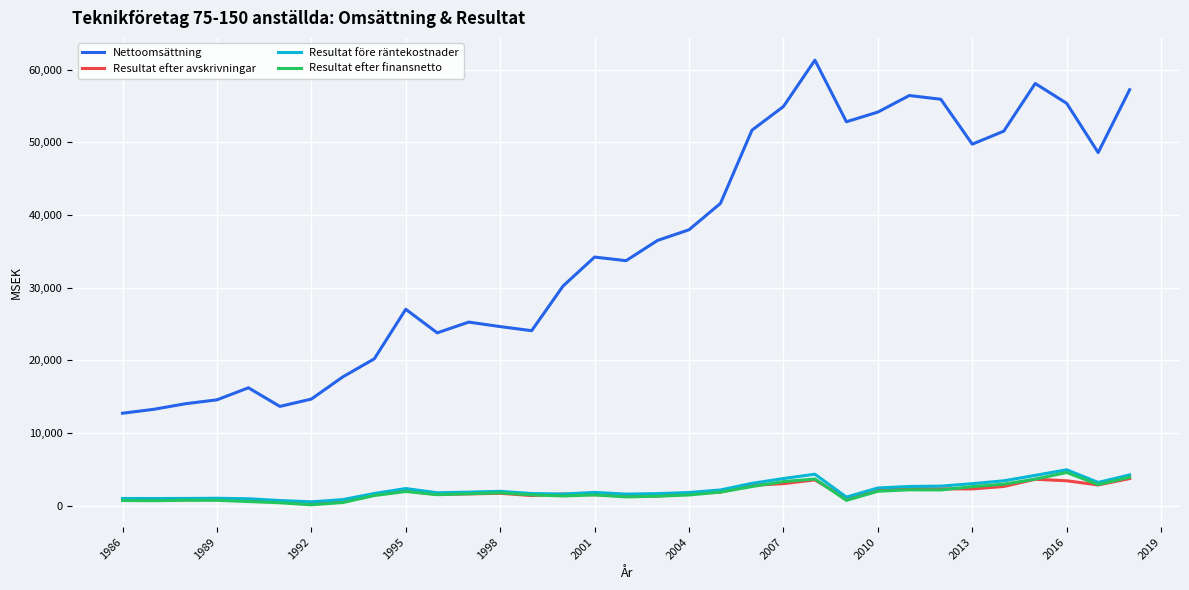

What are all the series names shown in the legend?

Nettoomsättning, Resultat efter avskrivningar, Resultat före räntekostnader, Resultat efter finansnetto